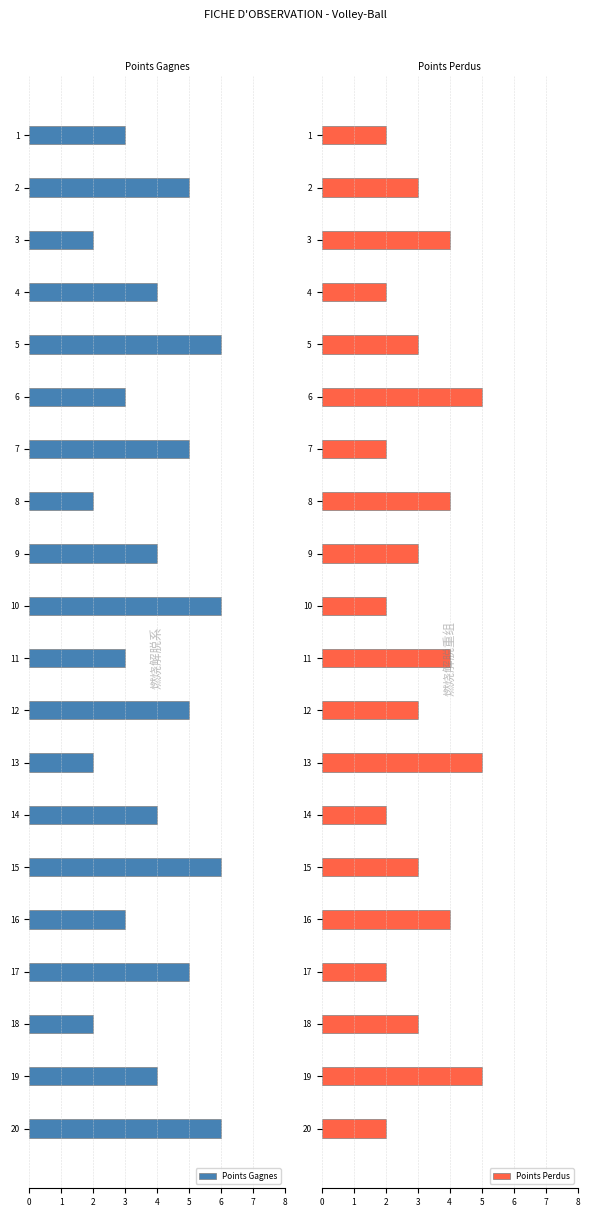

What are all the series names shown in the legend?

Points Gagnes, Points Perdus